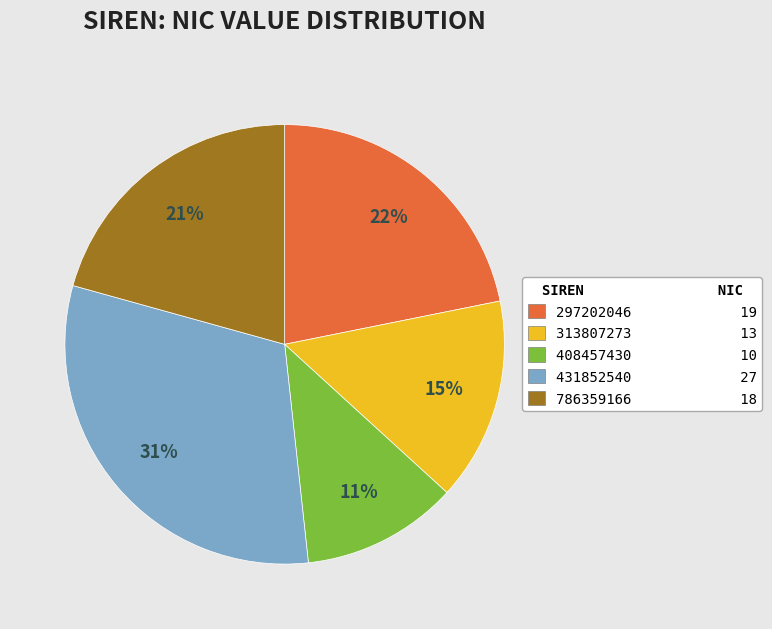

Is there any slice that represents more than half of the pie?

No